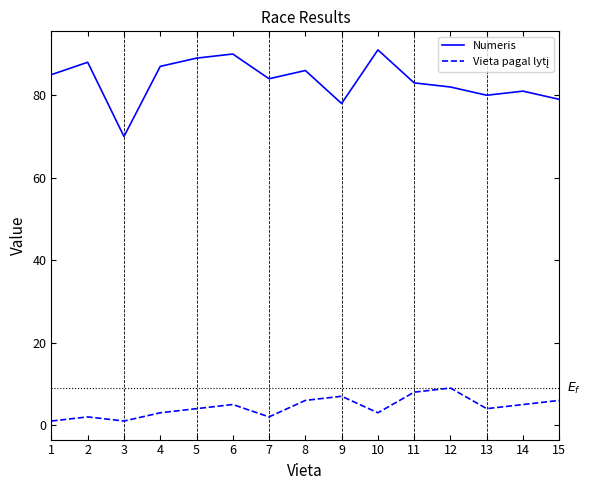

The value of Numeris at 4 is 87. True or false?

True